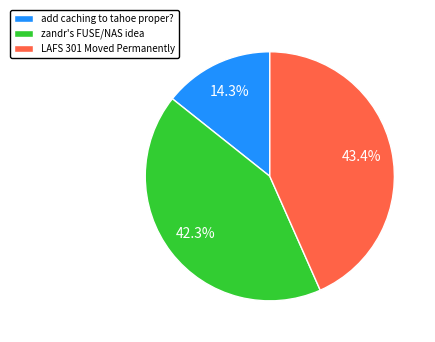

Is there a majority slice in this chart?

No